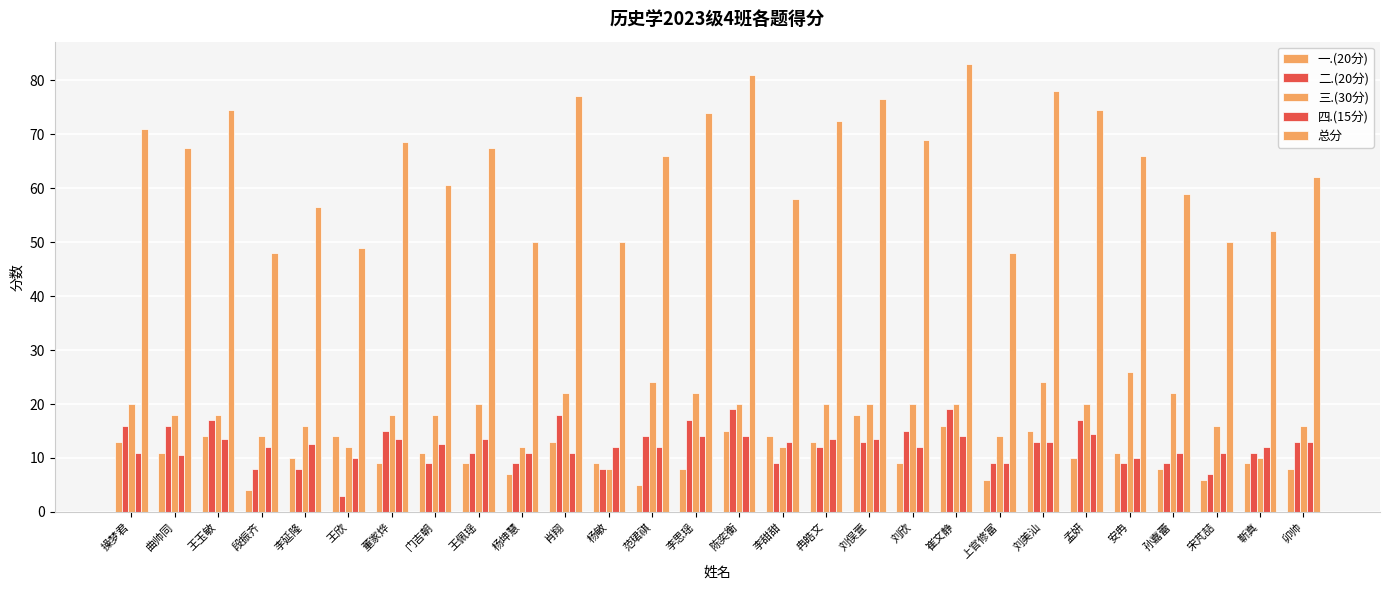

Does the chart contain any negative values?

No